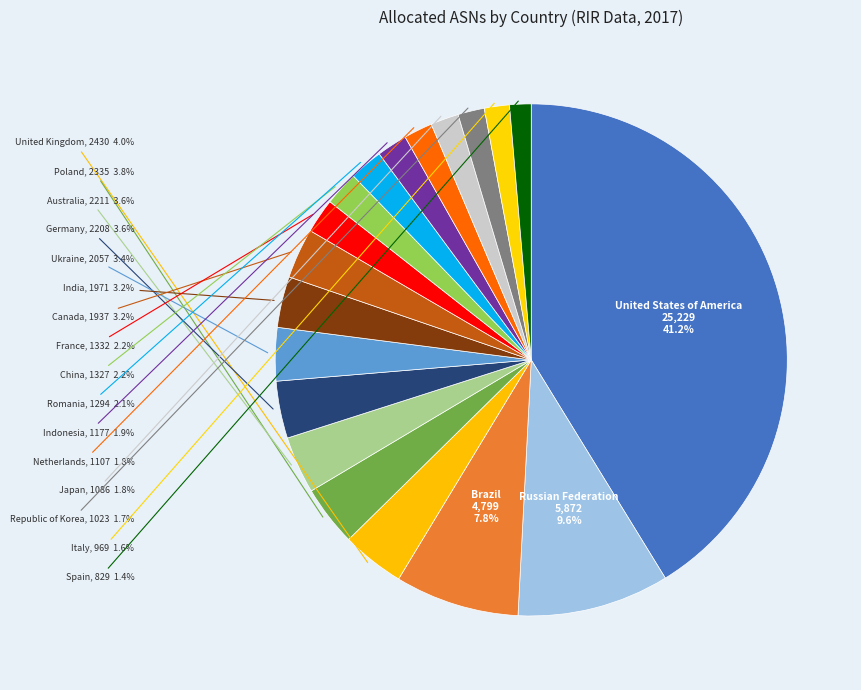

How many segments does this pie chart have?

19